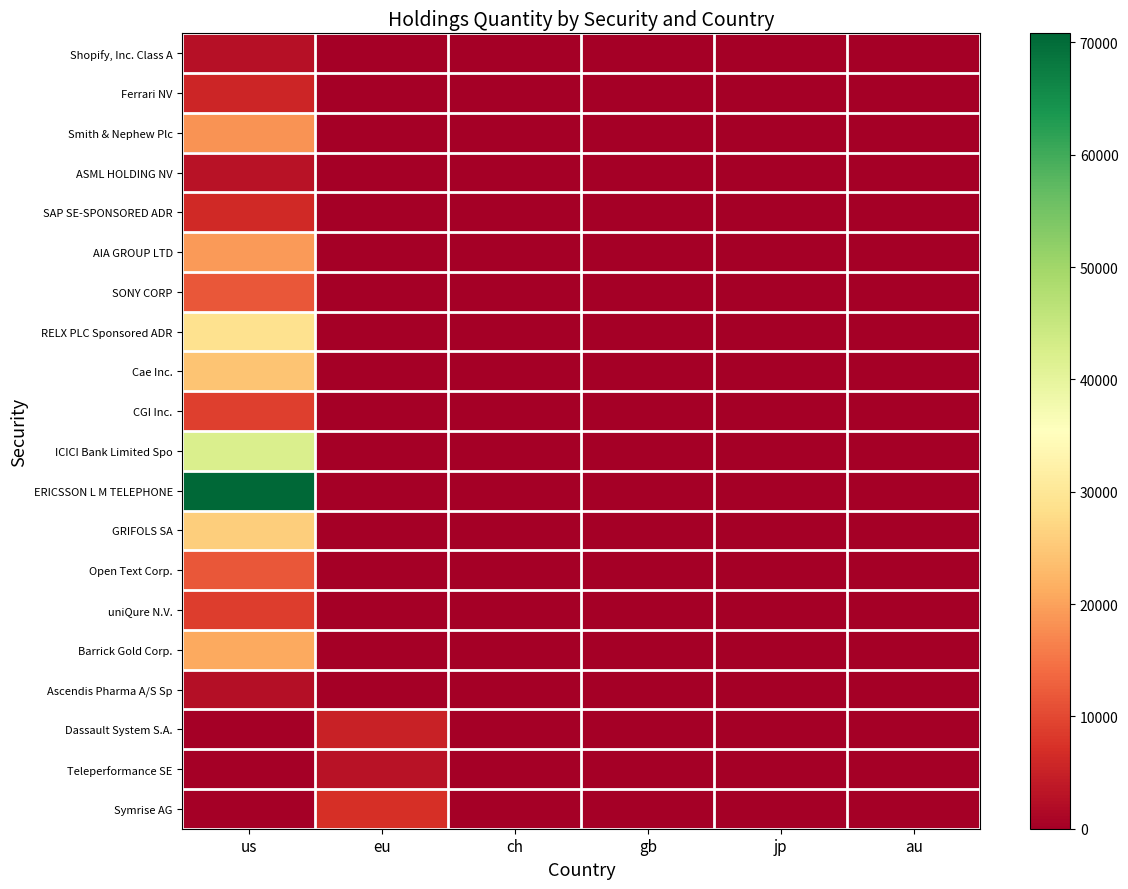

How many categories are shown in the chart?

6